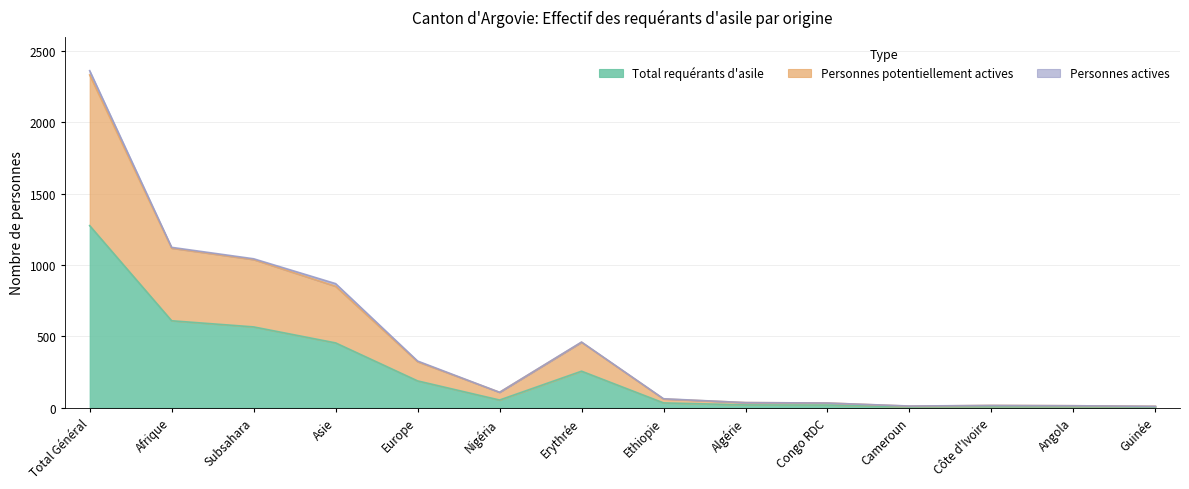

Is it true that Total requérants d'asile equals 6 at Cameroun?

True